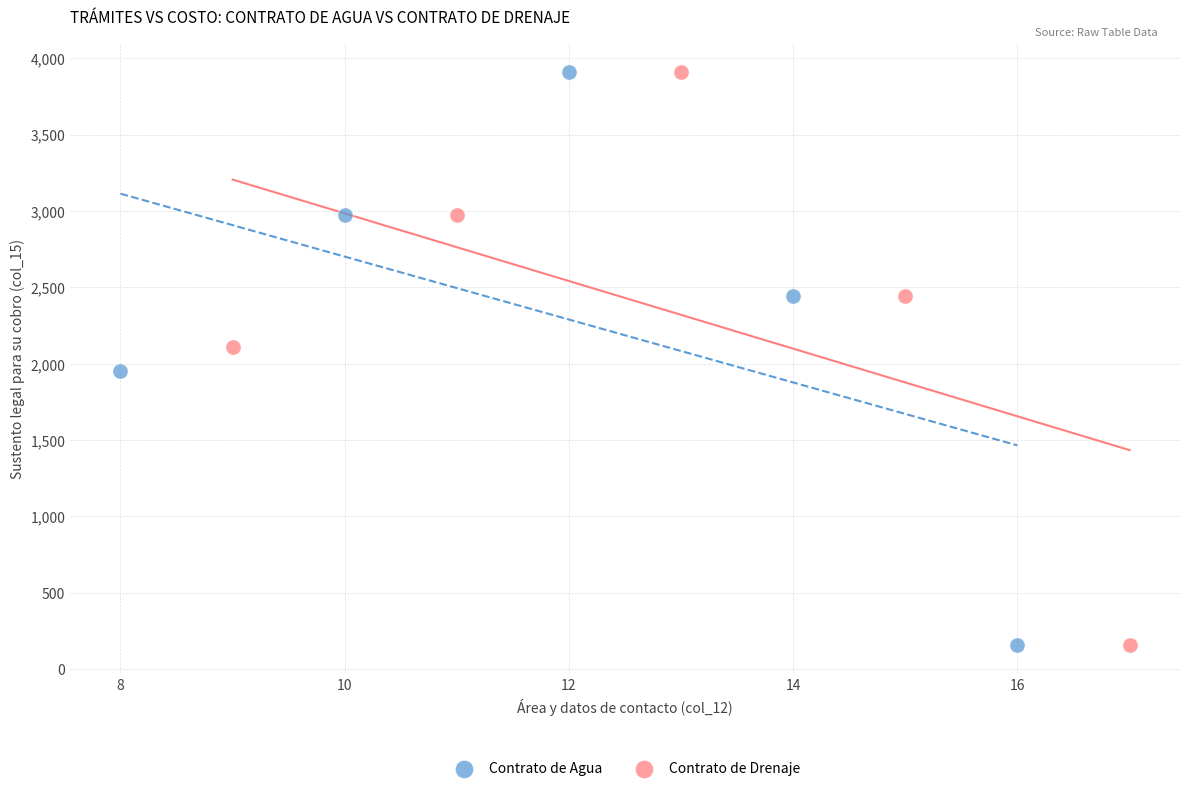

What are all the series names shown in the legend?

Contrato de Agua, Contrato de Drenaje